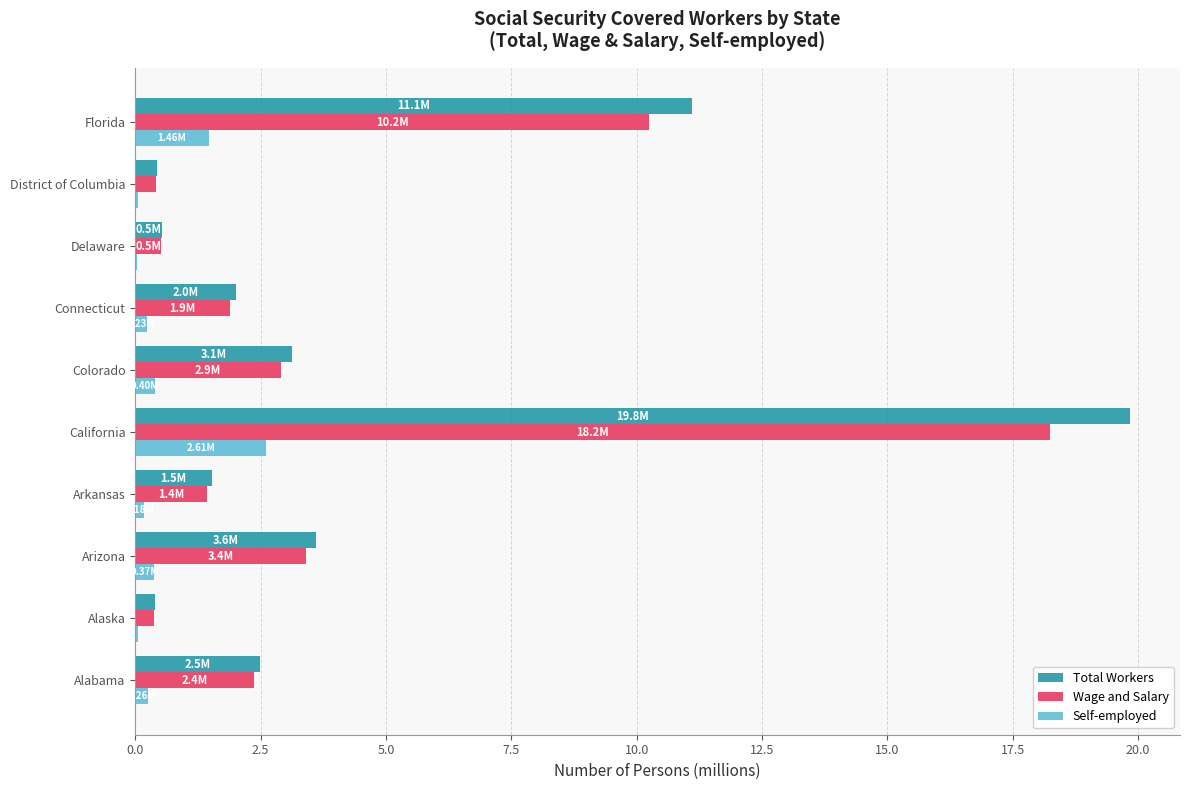

Which label corresponds to the largest value in the chart?

California